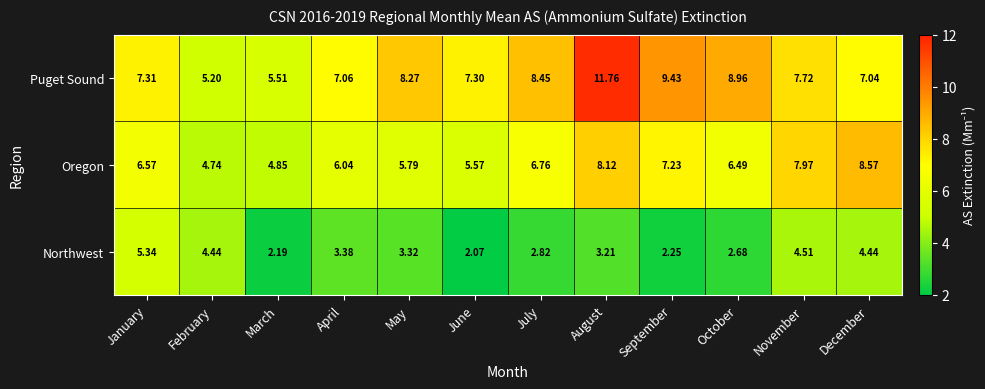

Which category has the highest value in the Oregon series?

December